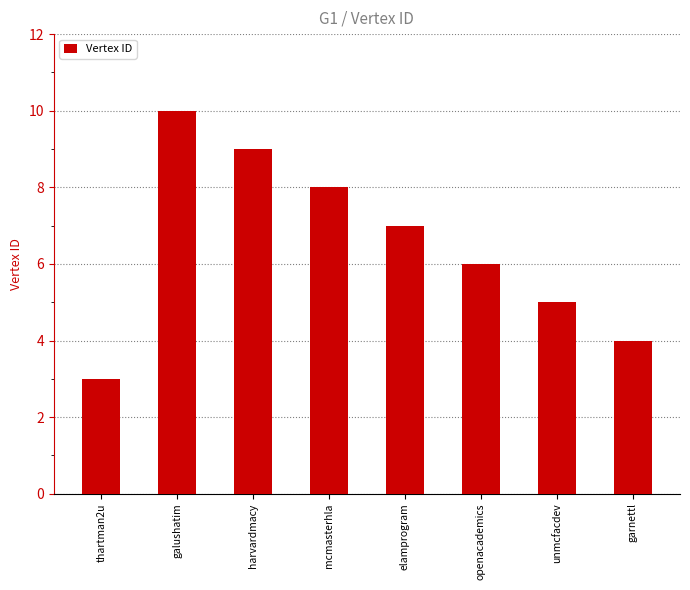

What is the change in value from openacademics to unmcfacdev?

-1